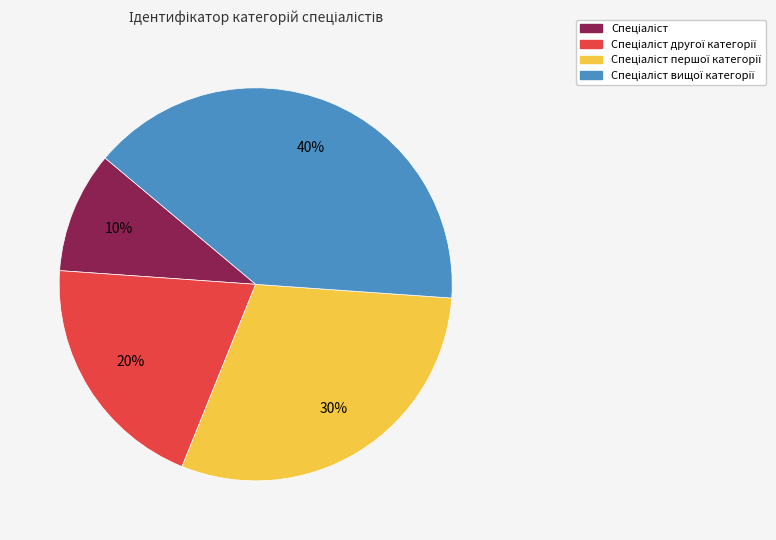

To the nearest percent, what is the average slice percentage?

25%